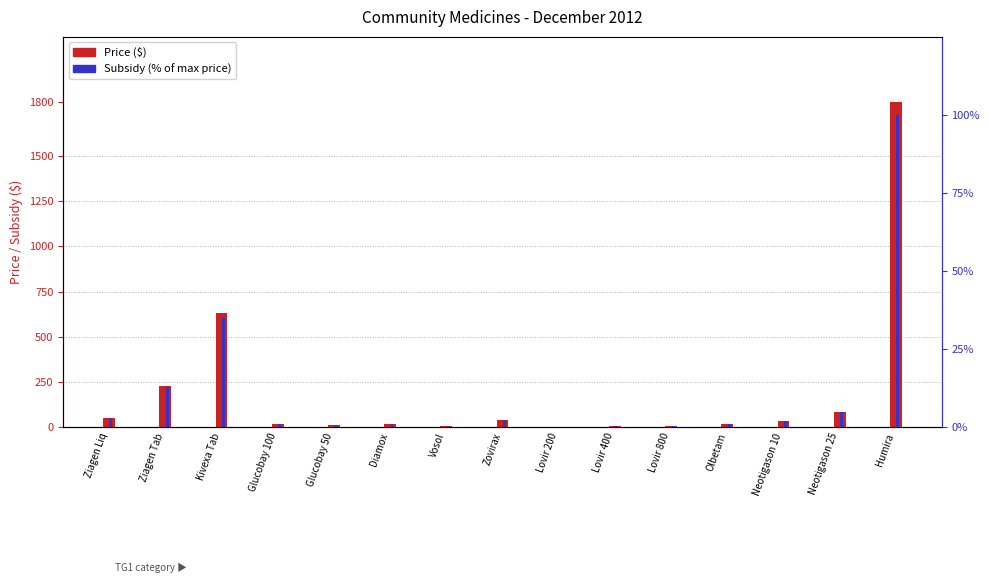

The value of Subsidy (% of max) at Kivexa Tab is 35.0. True or false?

True